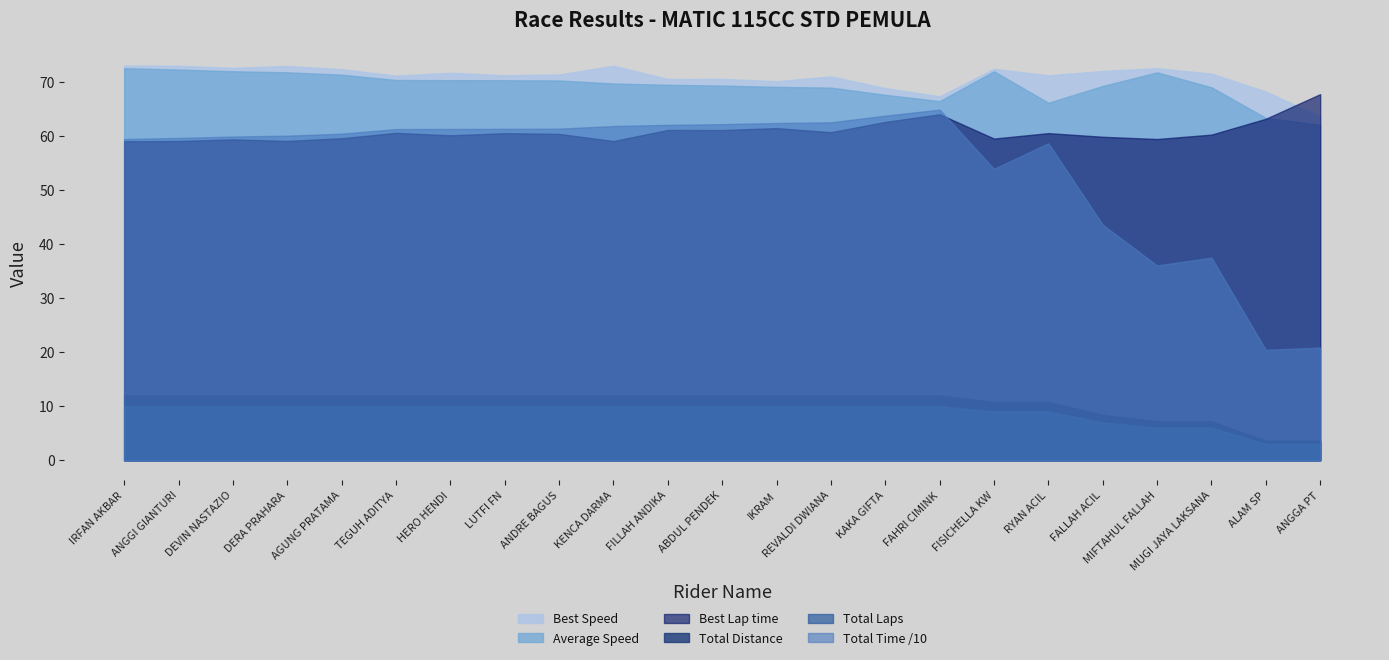

What is the value of the Best Lap time point at the 10th from the left?

59.1